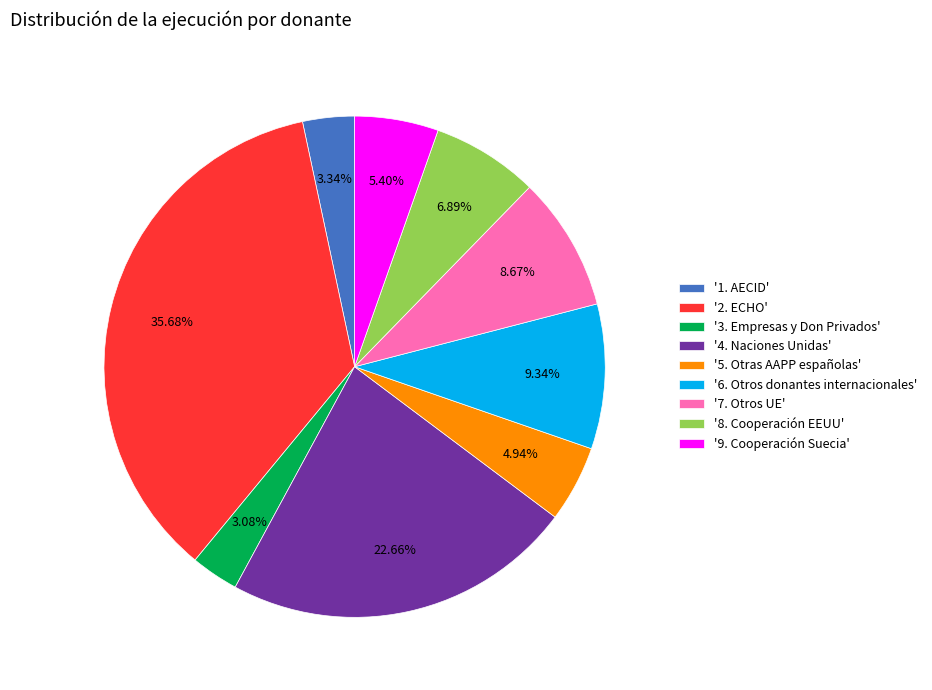

Combined, do '2. ECHO' and '8. Cooperación EEUU' account for over 50%?

No